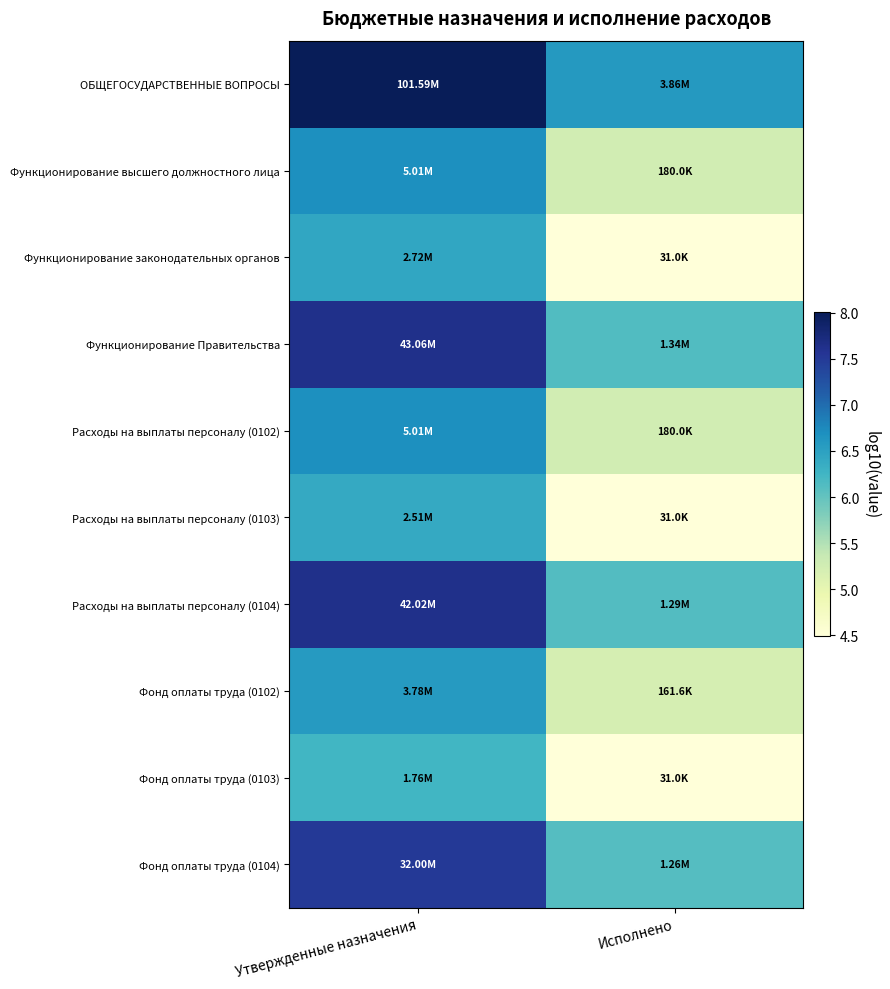

Between Исполнено and Утвержденные назначения, which is larger?

Утвержденные назначения